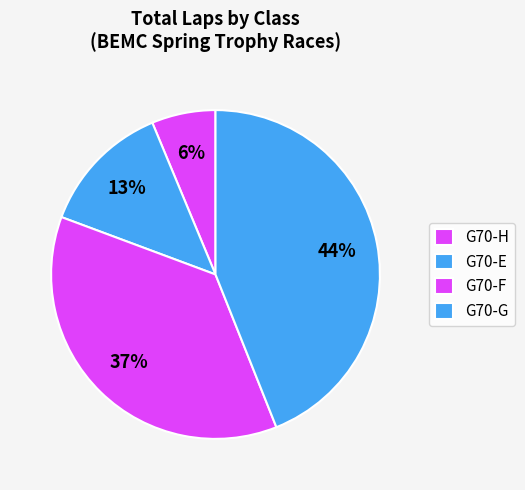

How many segments does this pie chart have?

4